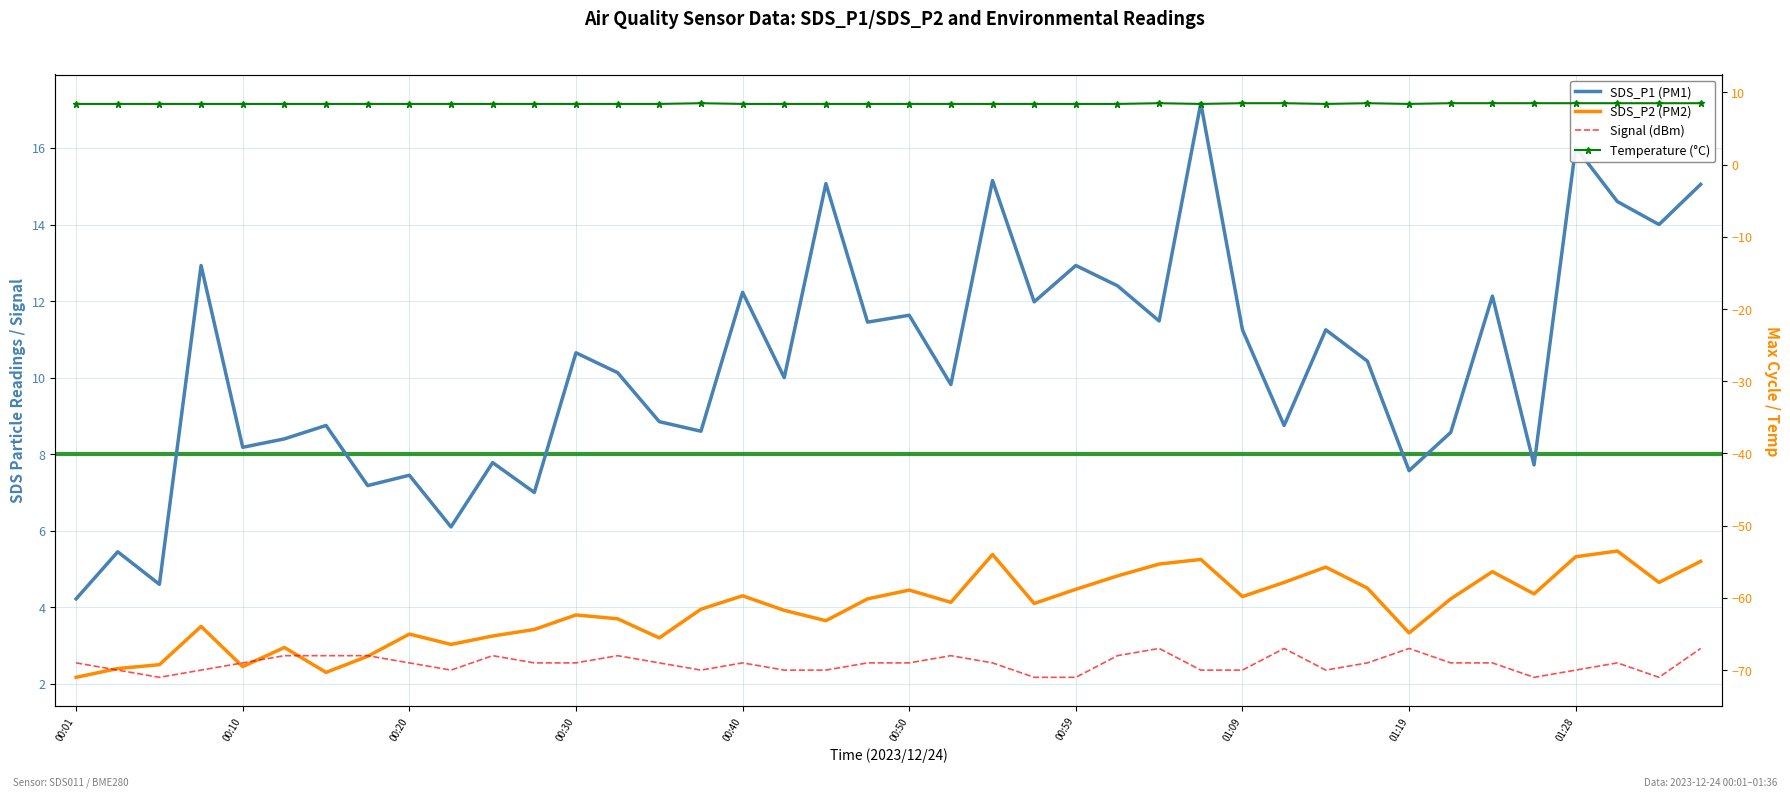

What is the value of the SDS_P1 point at the 21st from the left?

11.6